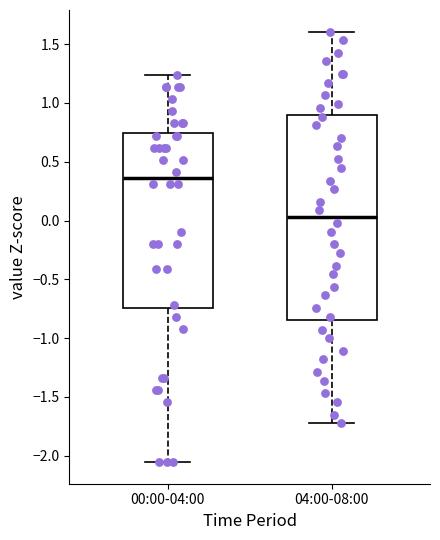

Where does the lower whisker of the box for 04:00-08:00 end on the y-axis? The values are not printed on the chart, so give them approximately, as read against the axis.

-1.70